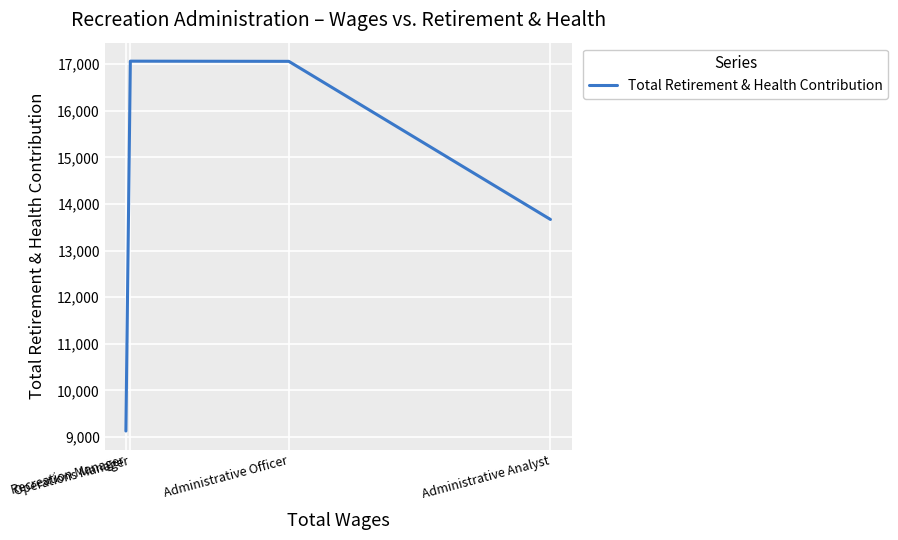

List the labels in order of value, largest first.

Operations Manager, Administrative Officer, Administrative Analyst, Recreation Manager